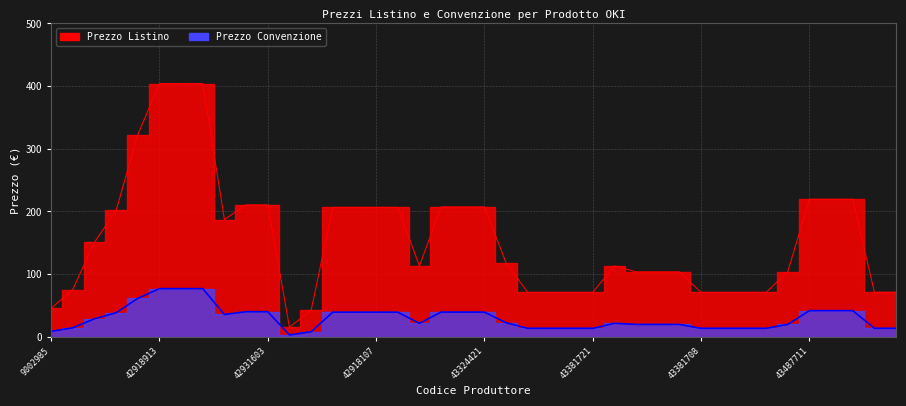

Which has a higher value, 43381706 or 43381721?

43381706